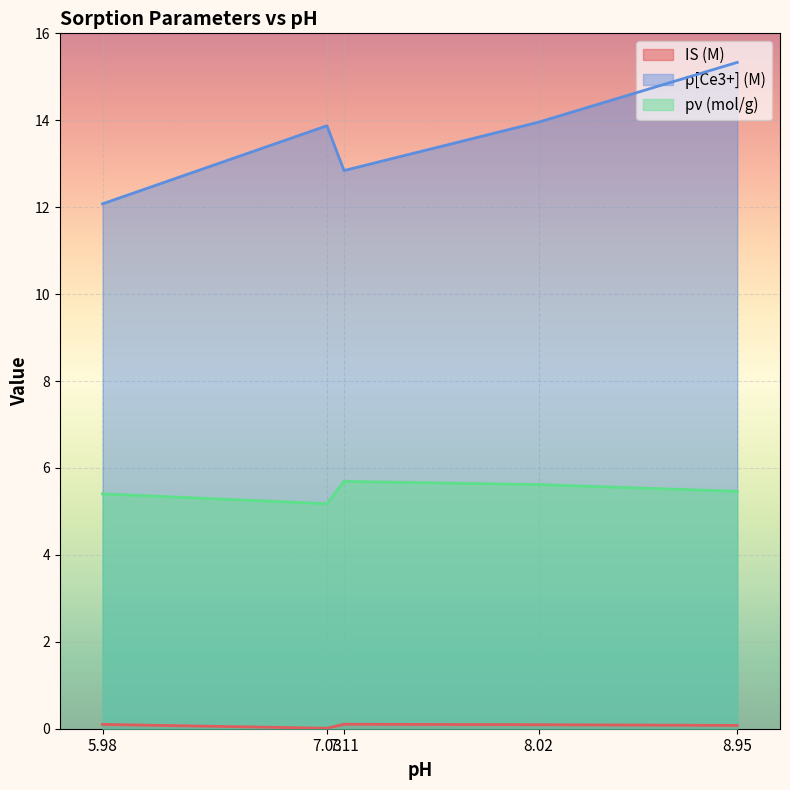

What is the sum of all IS (M) values?

0.4